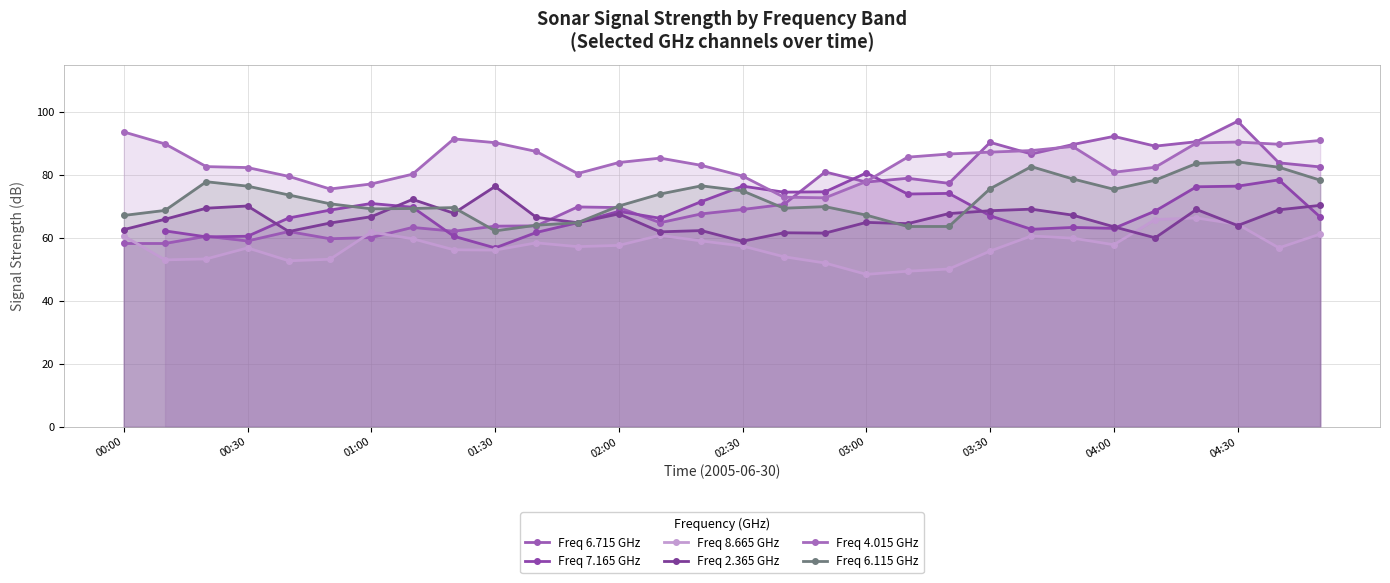

At how many categories does at least one series exceed 57?

30